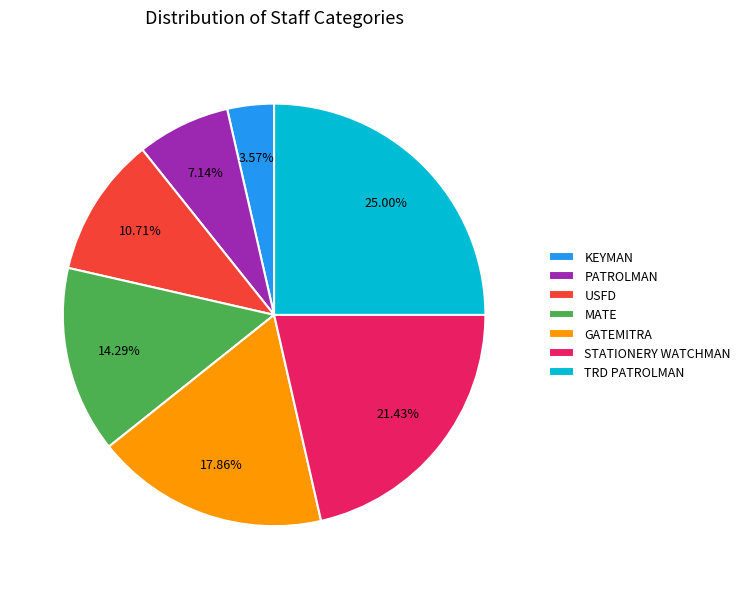

How many slices are in this pie chart?

7